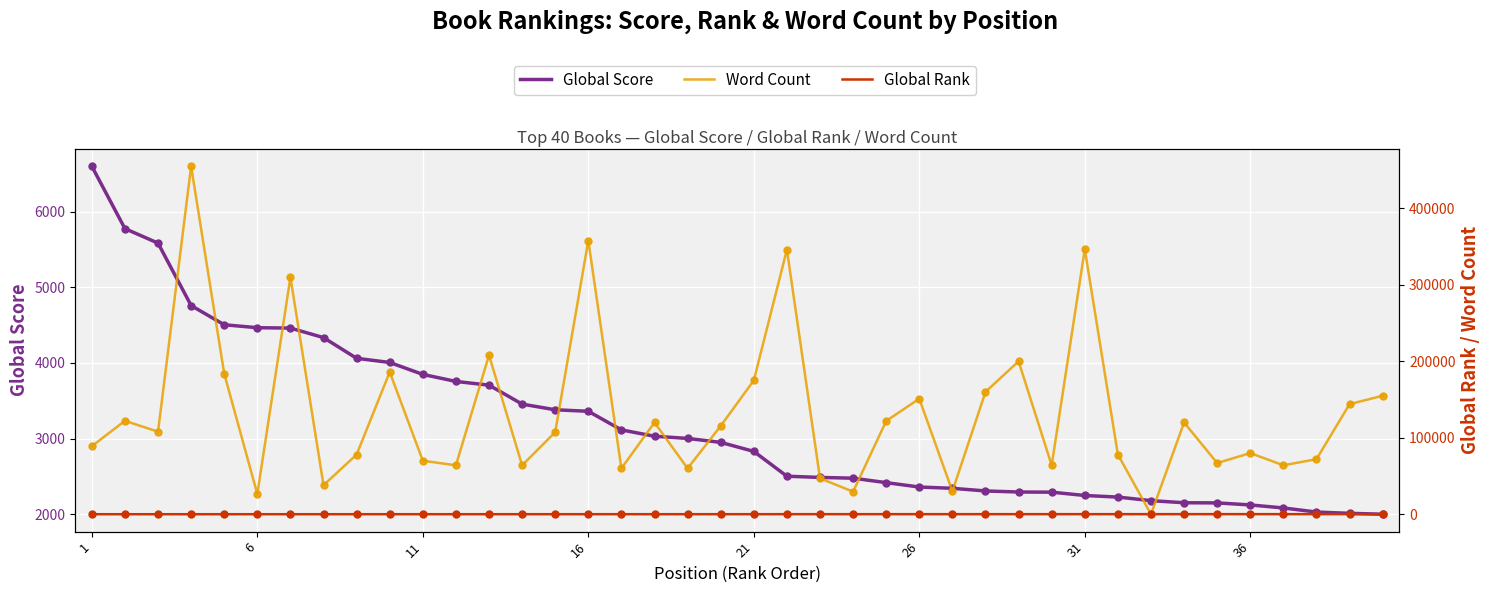

At how many categories does at least one series exceed 97131?

21